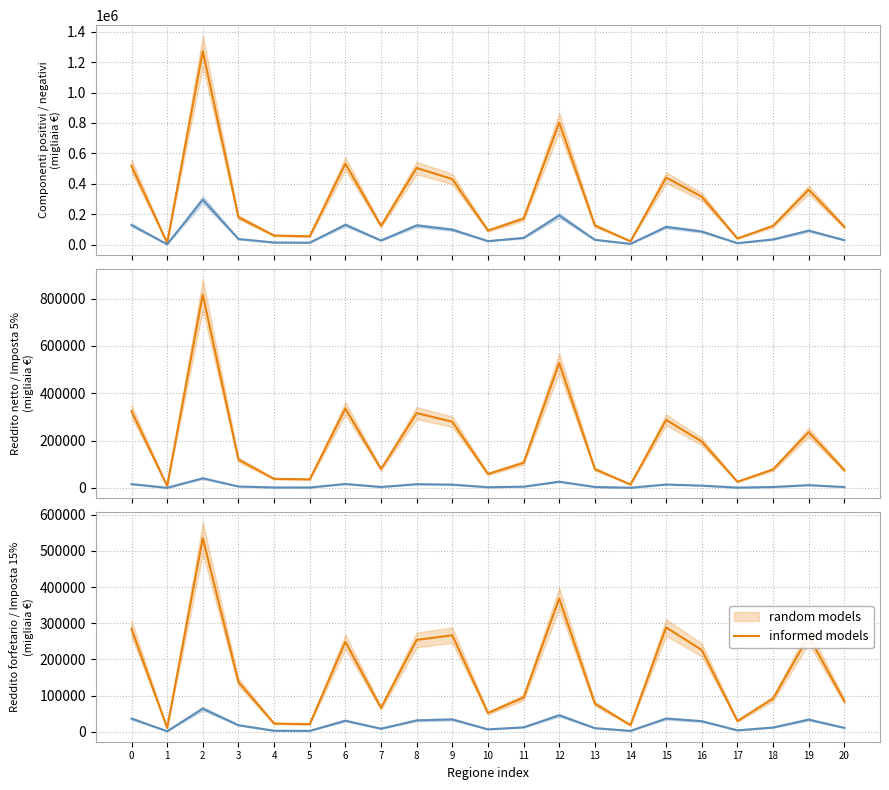

Where is the first local maximum for Imposta 15%?

2